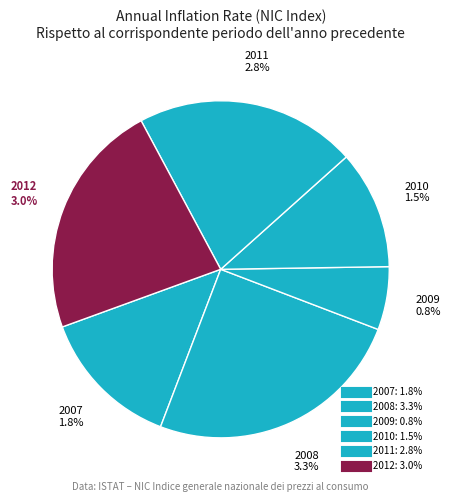

To the nearest percent, what is the difference between the 2011 and 2009 slice percentages?

15%